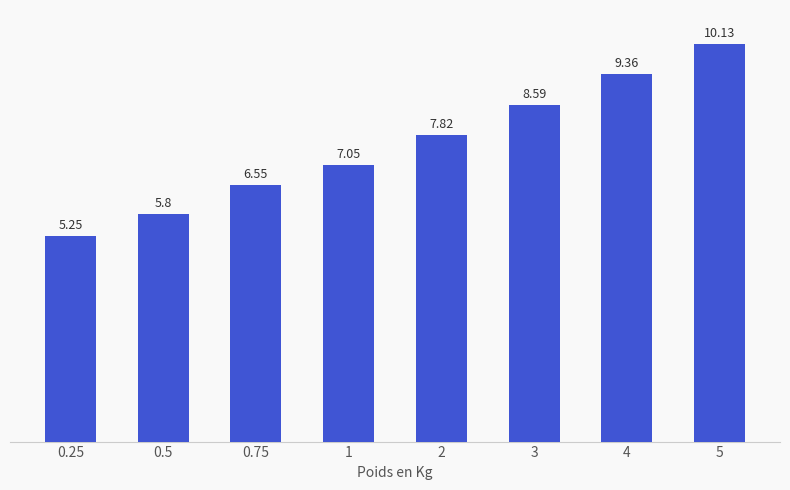

Rank the categories by value from highest to lowest.

5, 4, 3, 2, 1, 0.75, 0.5, 0.25